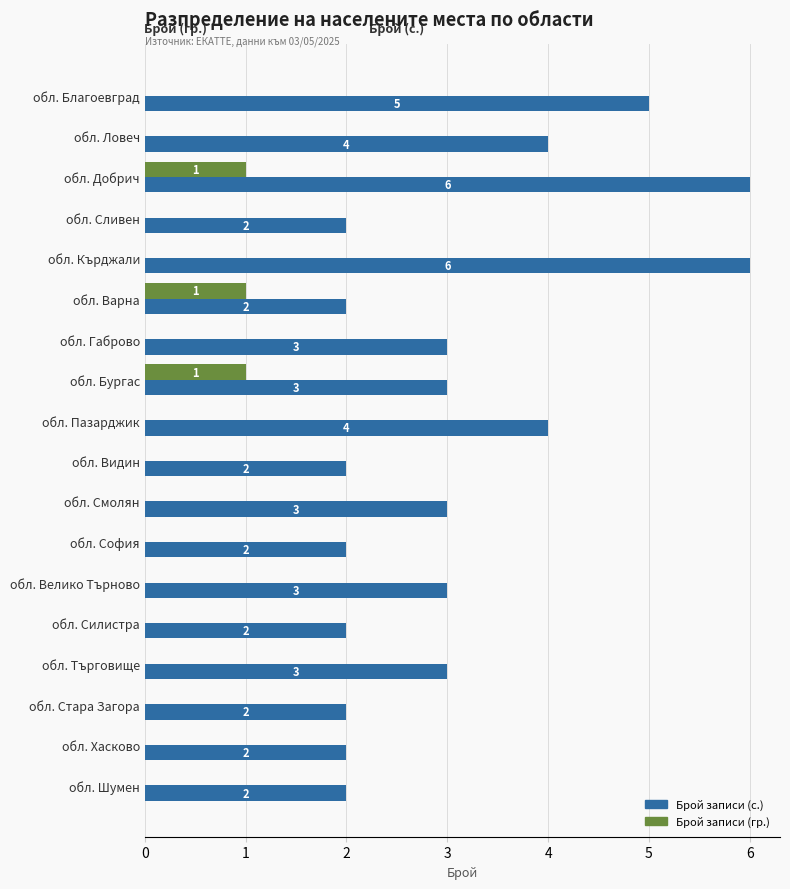

Which series has the largest total across all categories?

Брой записи (с.)